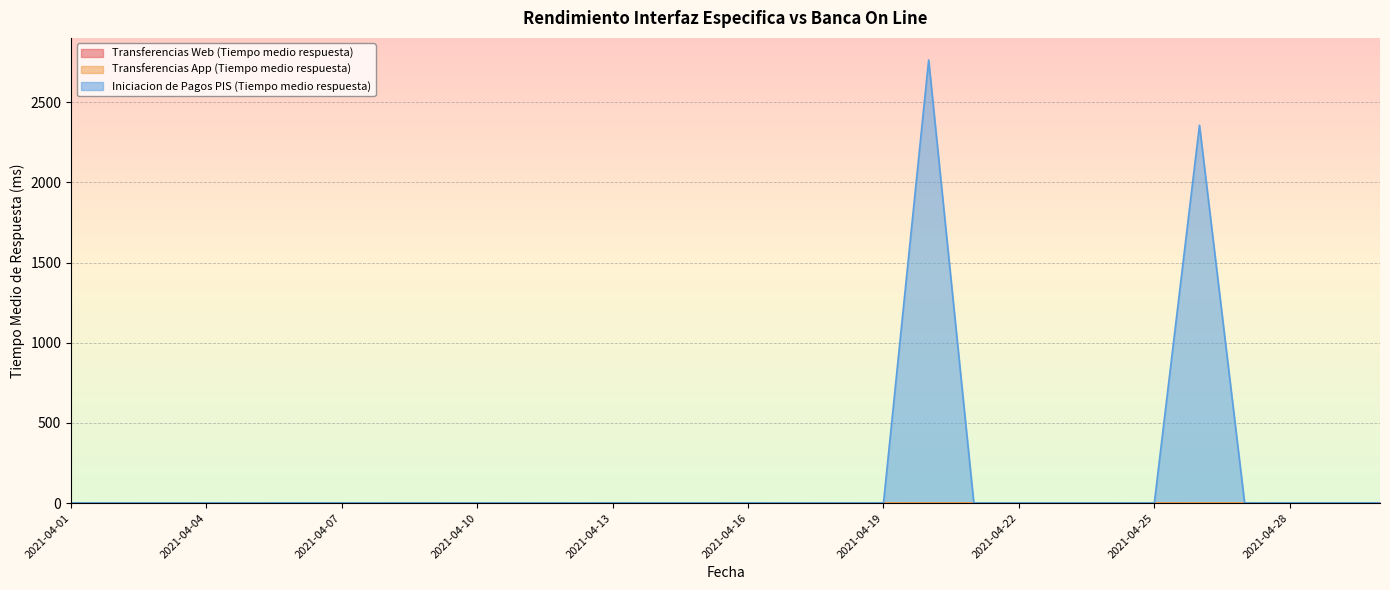

Which series has the widest spread of values?

Iniciacion de Pagos PIS (Tiempo medio respuesta)